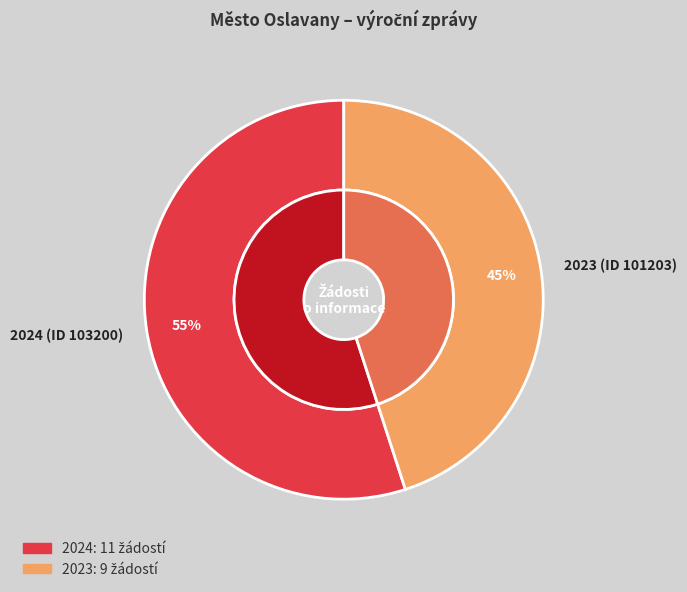

What is the total percentage of 2024 (ID 103200) and 2023 (ID 101203)?

100.0%